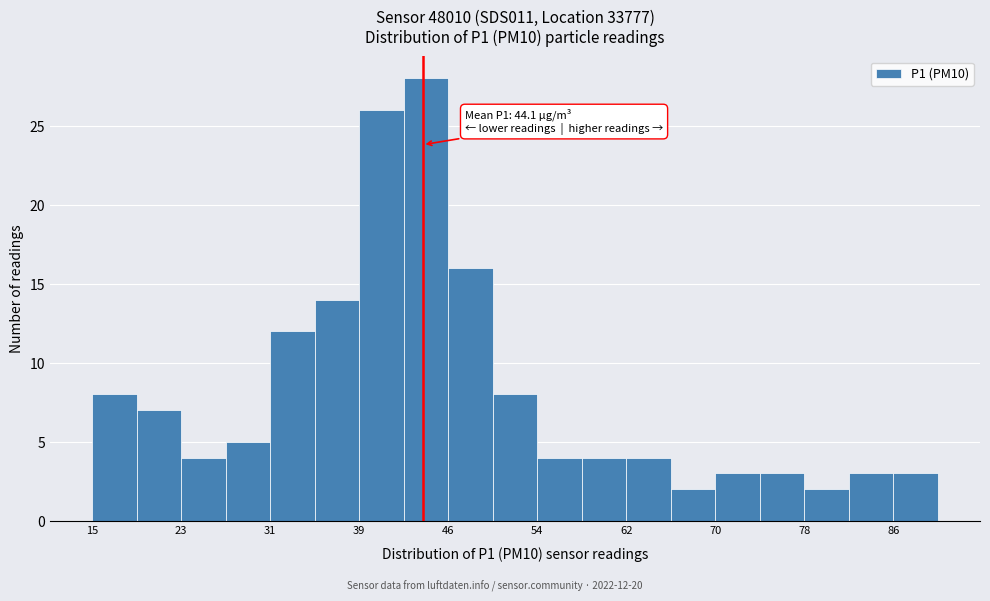

Read against the x-axis, roughly where is the centre of the tallest bar?

44